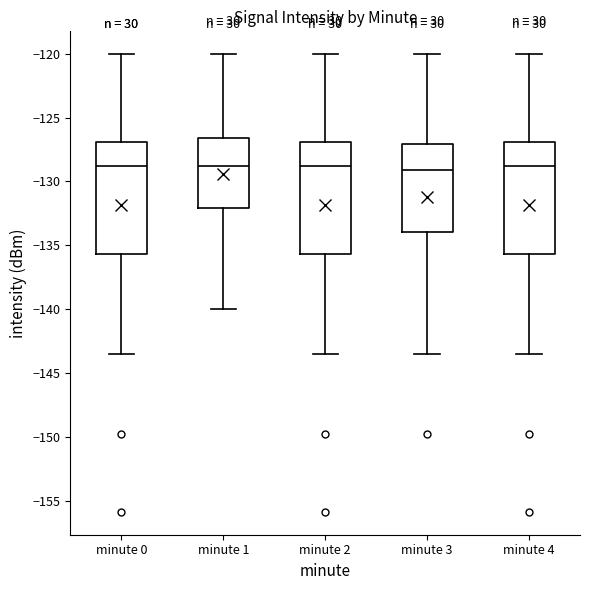

Where is the upper edge of the box for minute 4 on the y-axis? The values are not printed on the chart, so give them approximately, as read against the axis.

-127.0